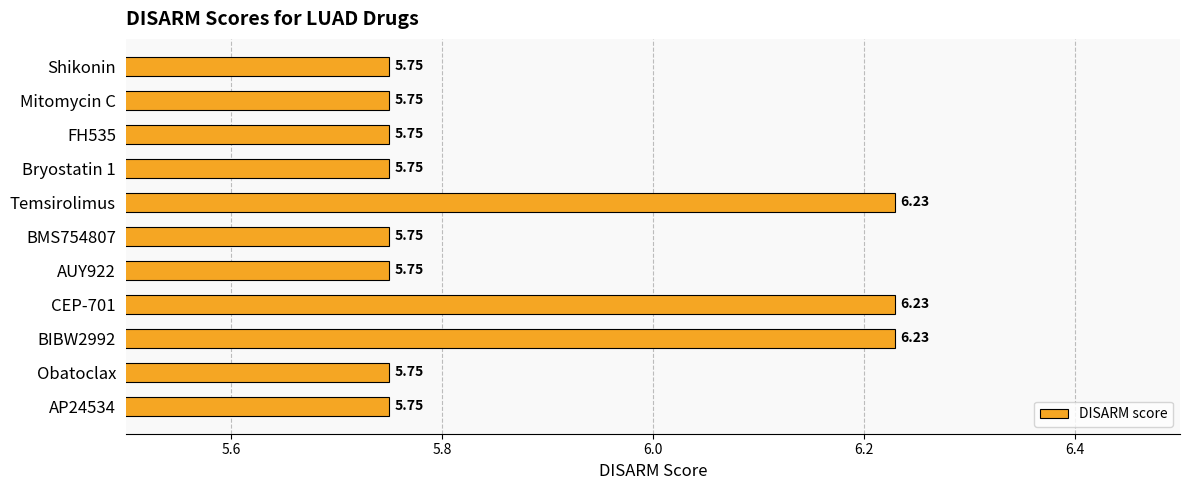

Are the bars grouped side by side (vs. stacked)?

No